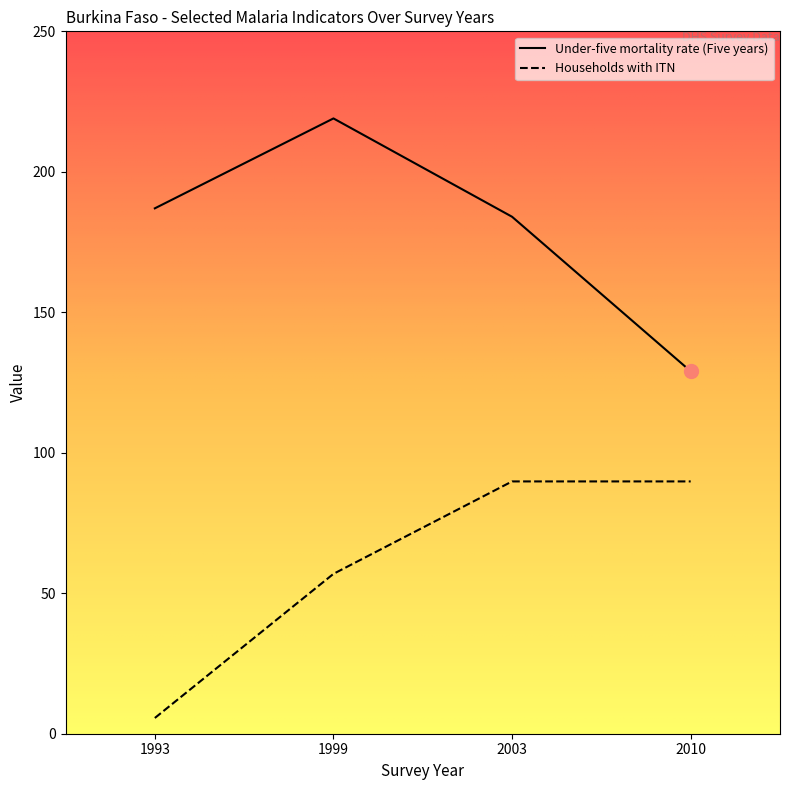

Is it true that Households with ITN equals 20.2 at 1999?

False